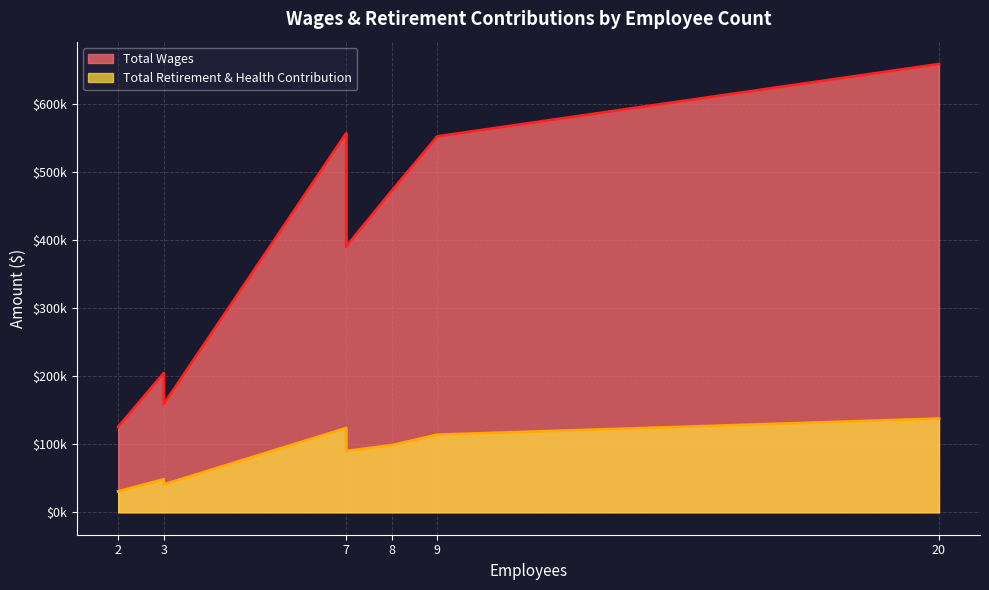

True or false: Total Retirement & Health Contribution and Total Wages cross at least once.

False